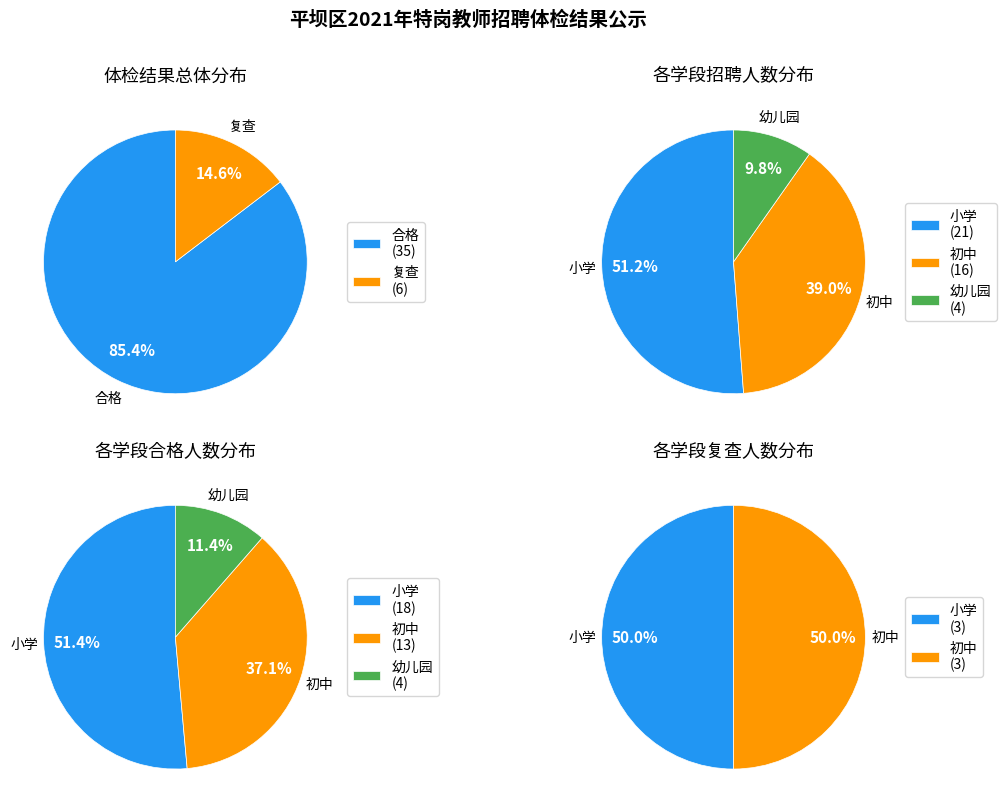

Does 复查 account for over 50% of the chart?

No